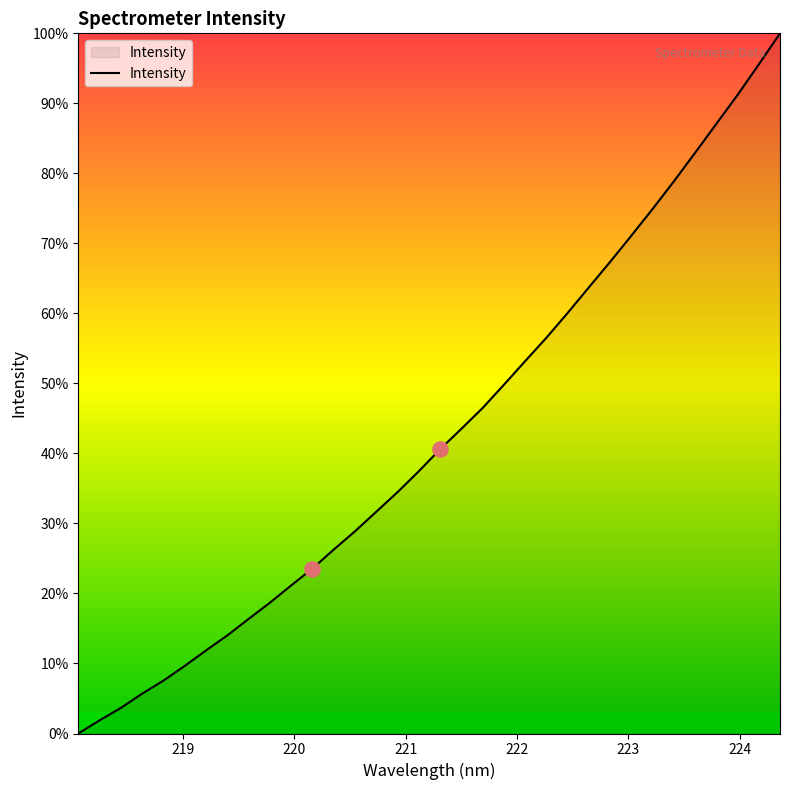

What is the greatest value displayed?

100.0